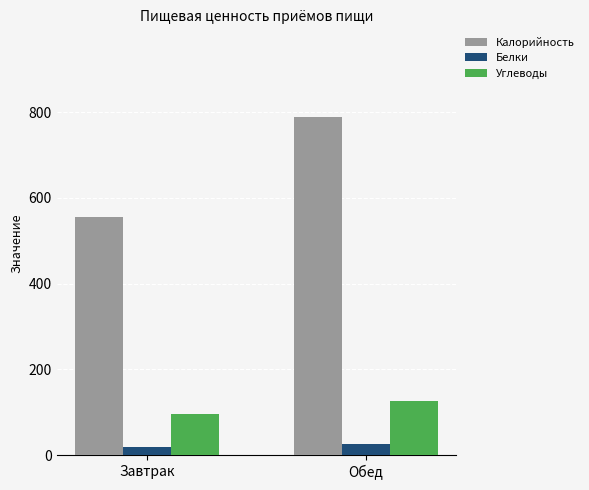

What is the difference between the maximum and minimum values in the Калорийность series?

234.5